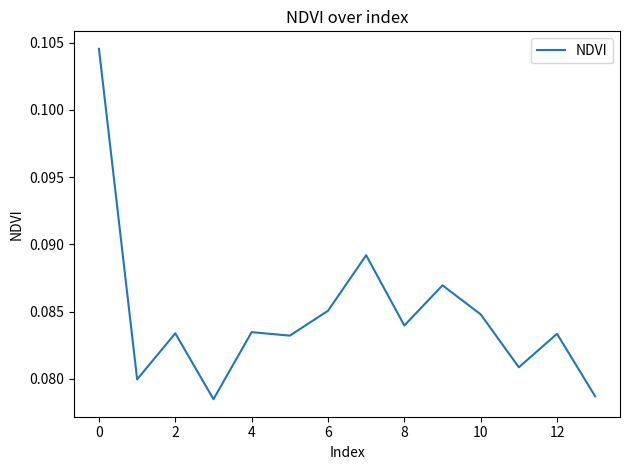

True or false: there are more than 0 points higher than both neighbors.

True